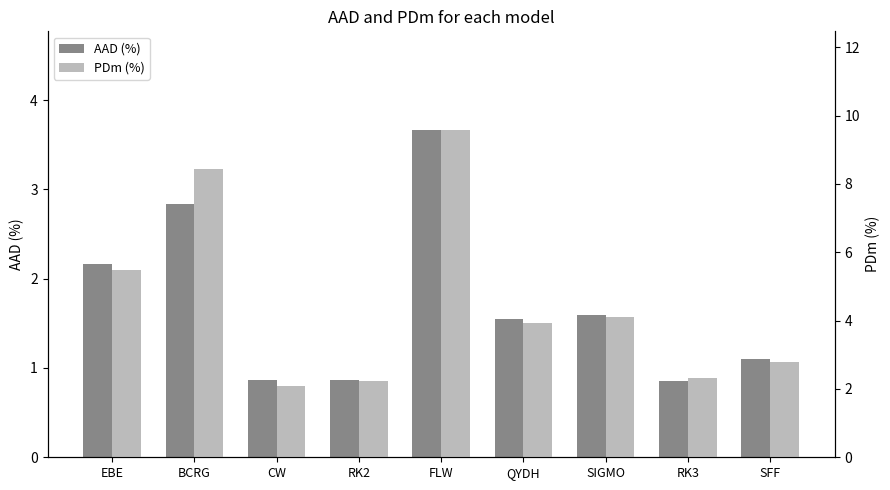

What is the value of the AAD (%) bar at the 6th from the left?

1.6